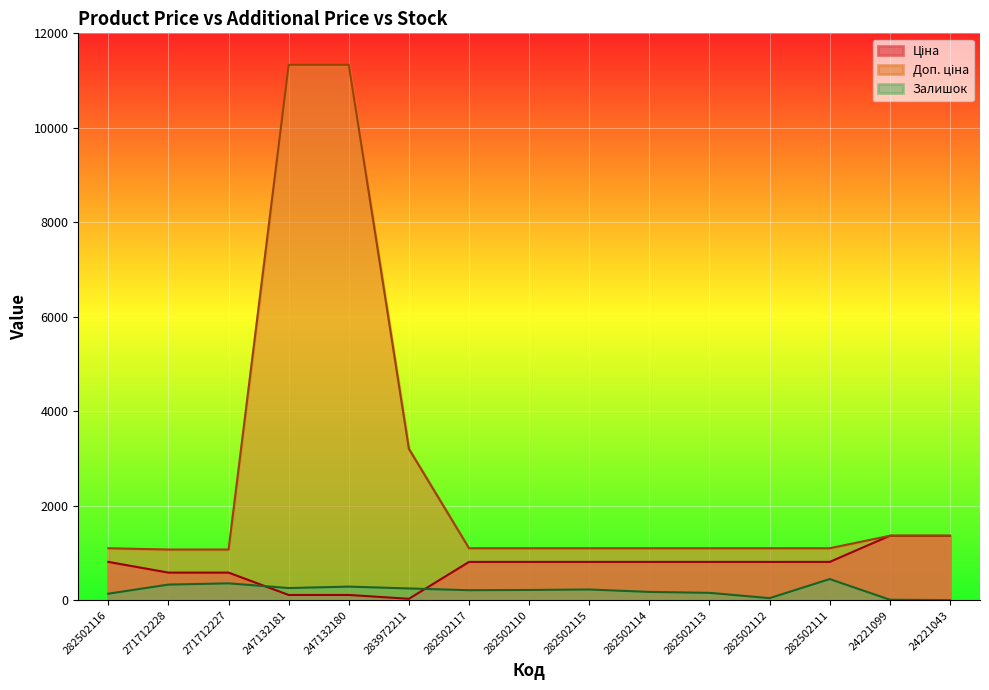

Does the chart display data point markers on the line(s)?

No